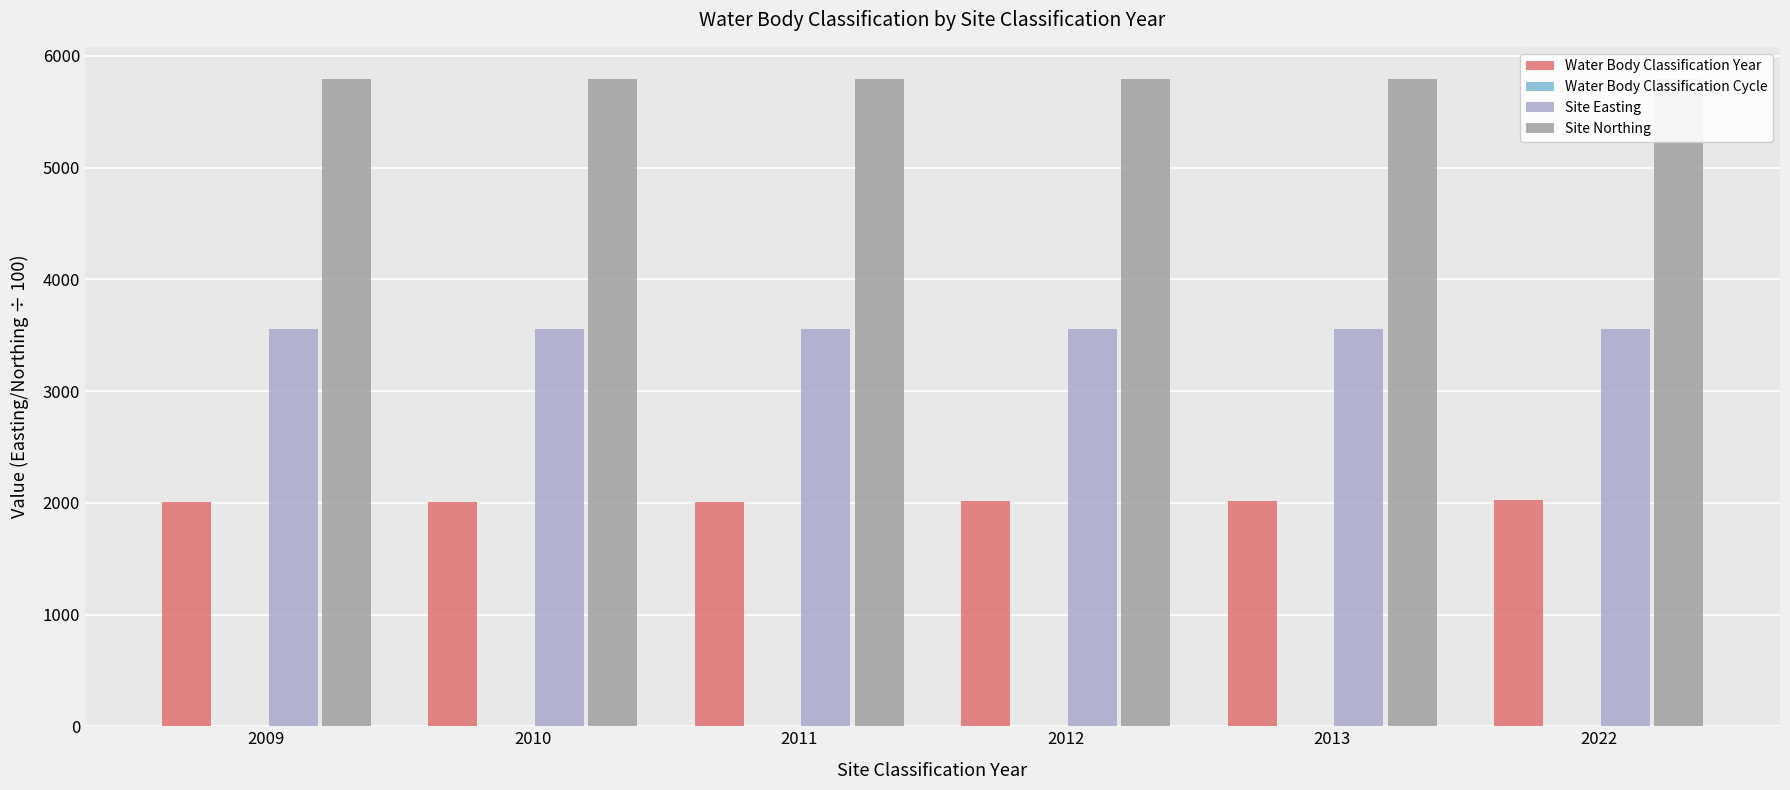

The Water Body Classification Year series shows 2010.0 at 2010. True or false?

True